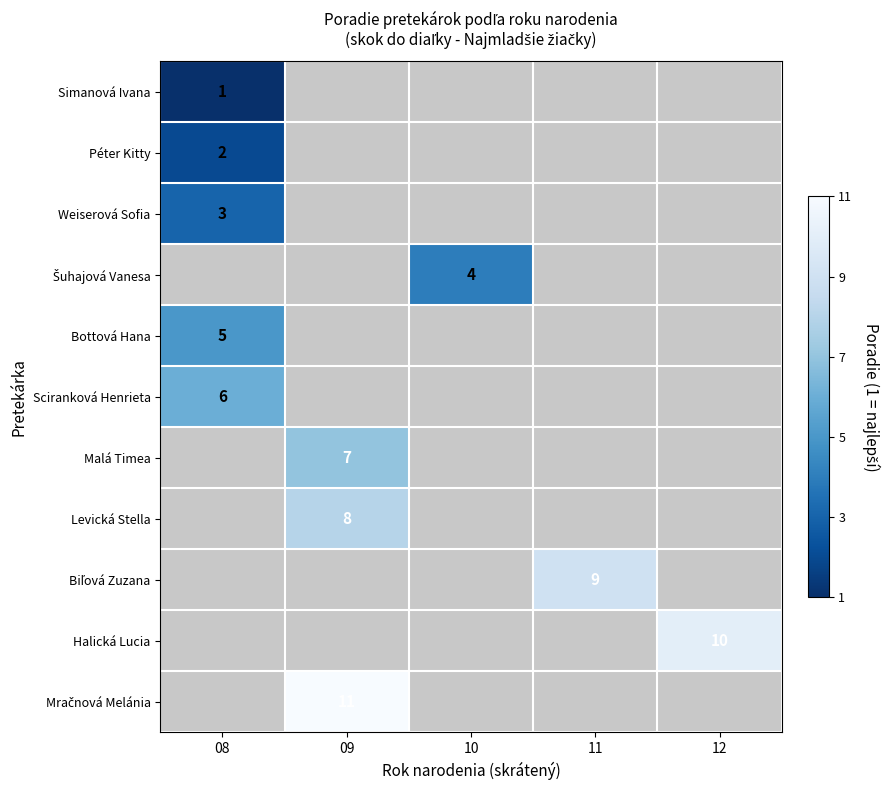

What is the smallest value displayed?

1.0